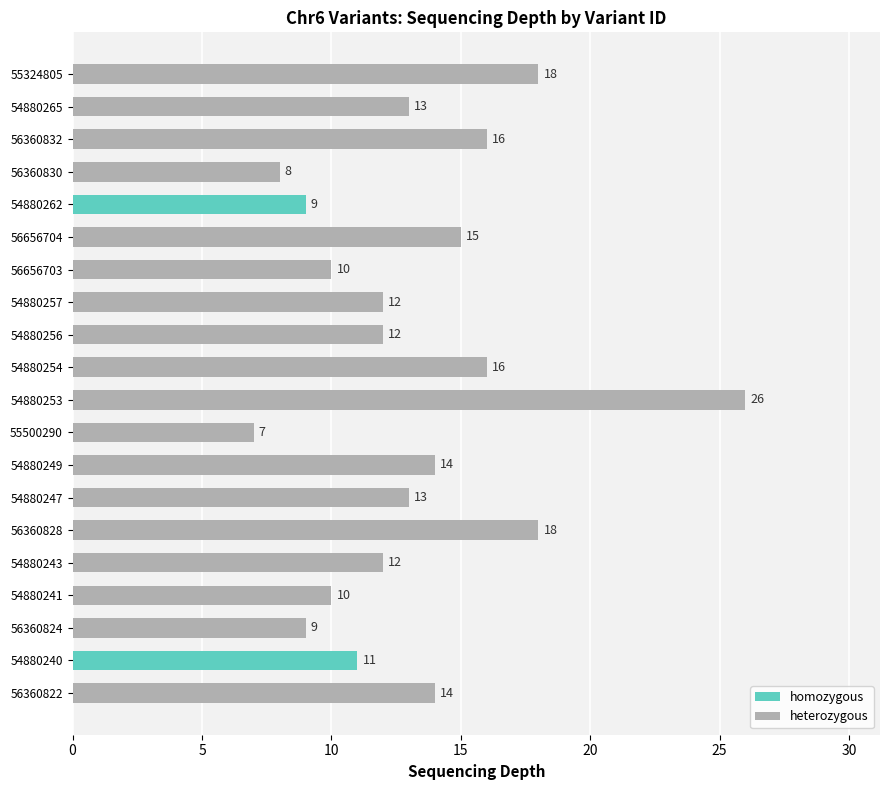

What is the average value?

13